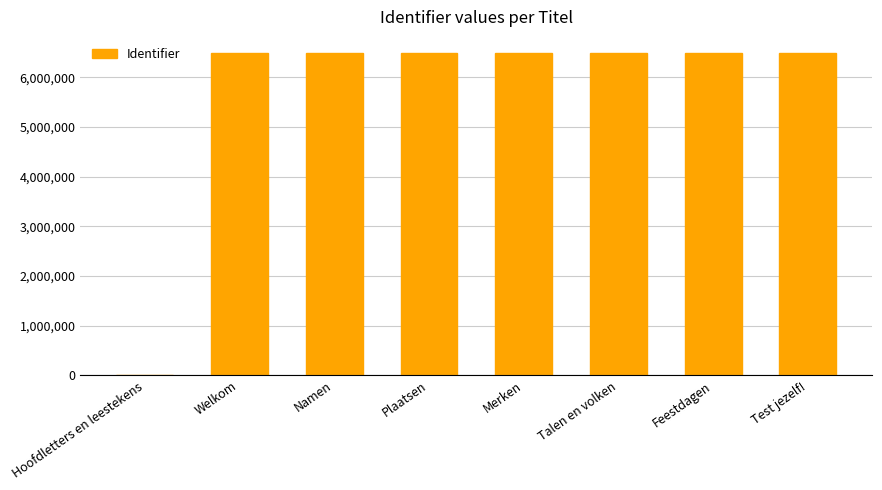

How many values are above zero?

7